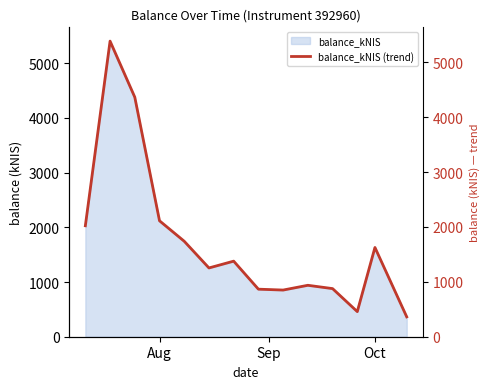

What is the maximum value for balance_kNIS?

5387.6